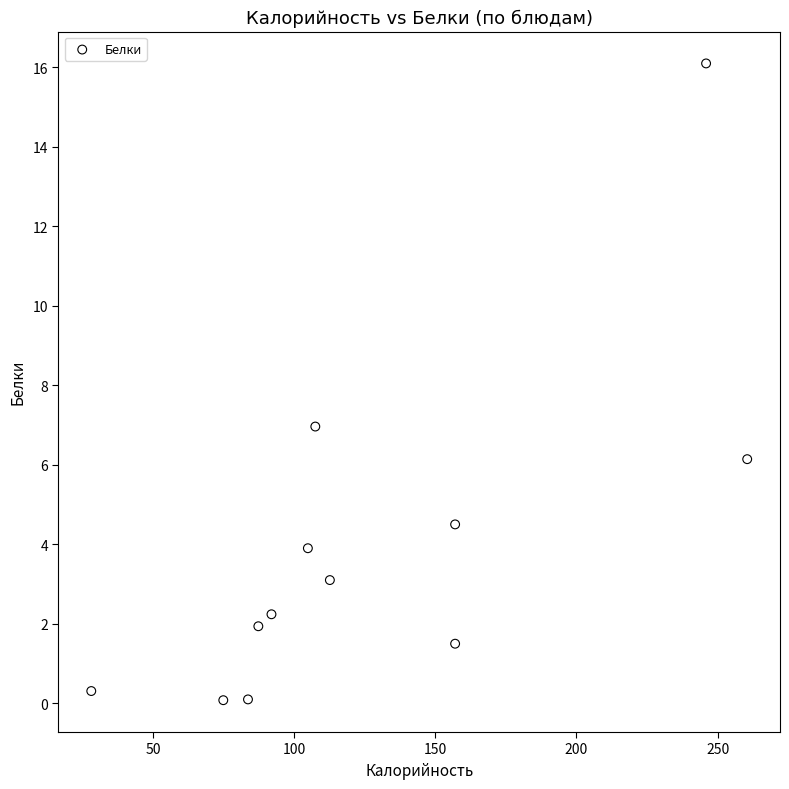

What Y value in the scatter plot is closest to 8?

7.0